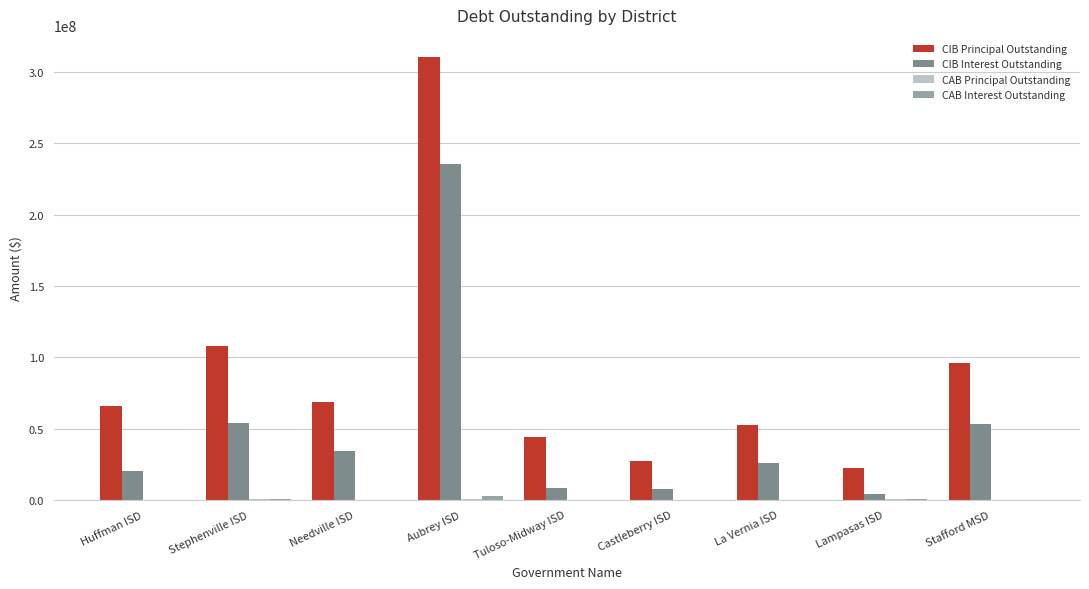

The CIB Principal Outstanding series shows 52280000.0 at La Vernia ISD. True or false?

True